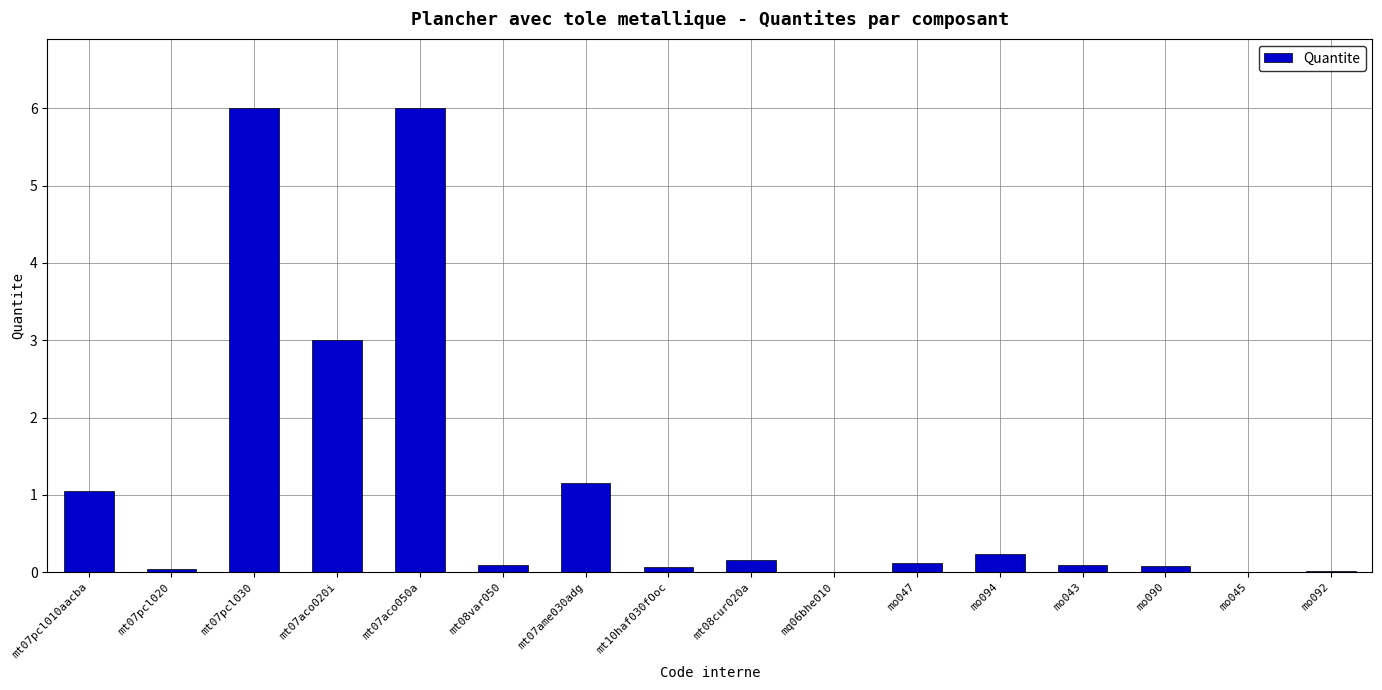

The value at mt07pcl020 is 0.0. True or false?

True